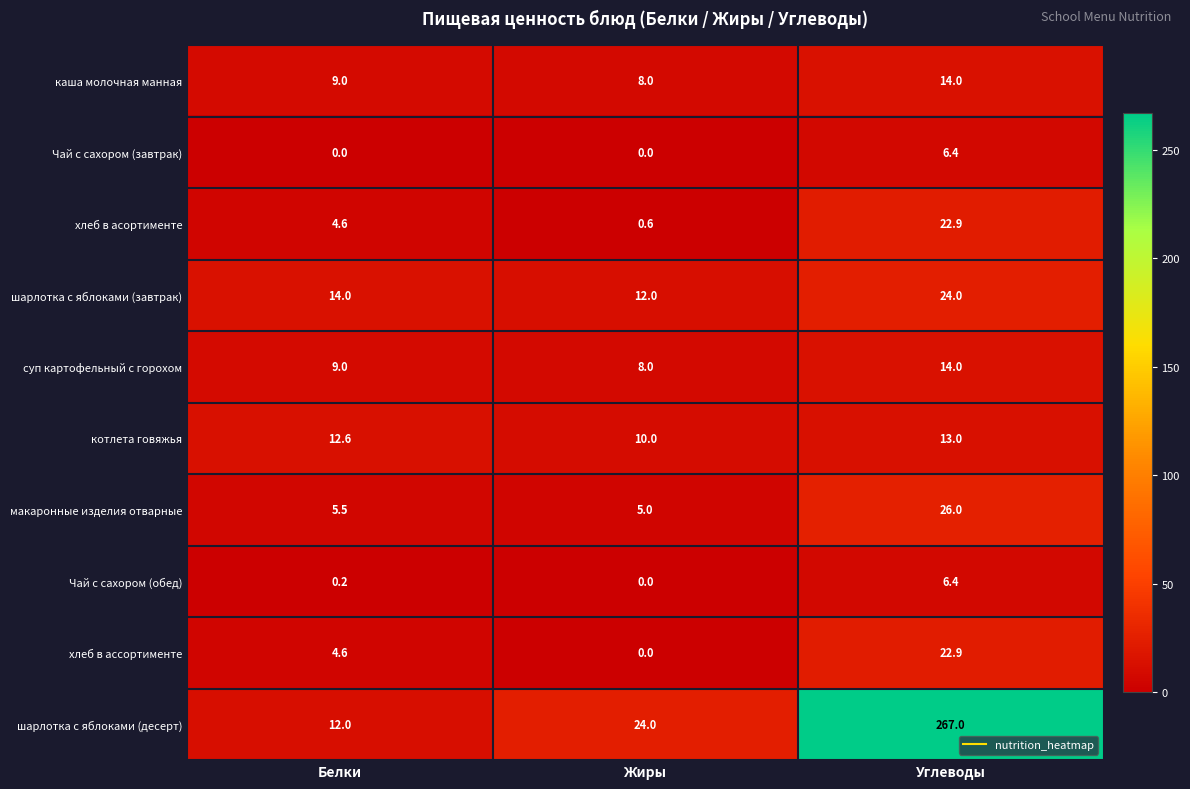

What is the average value of the котлета говяжья series?

11.9